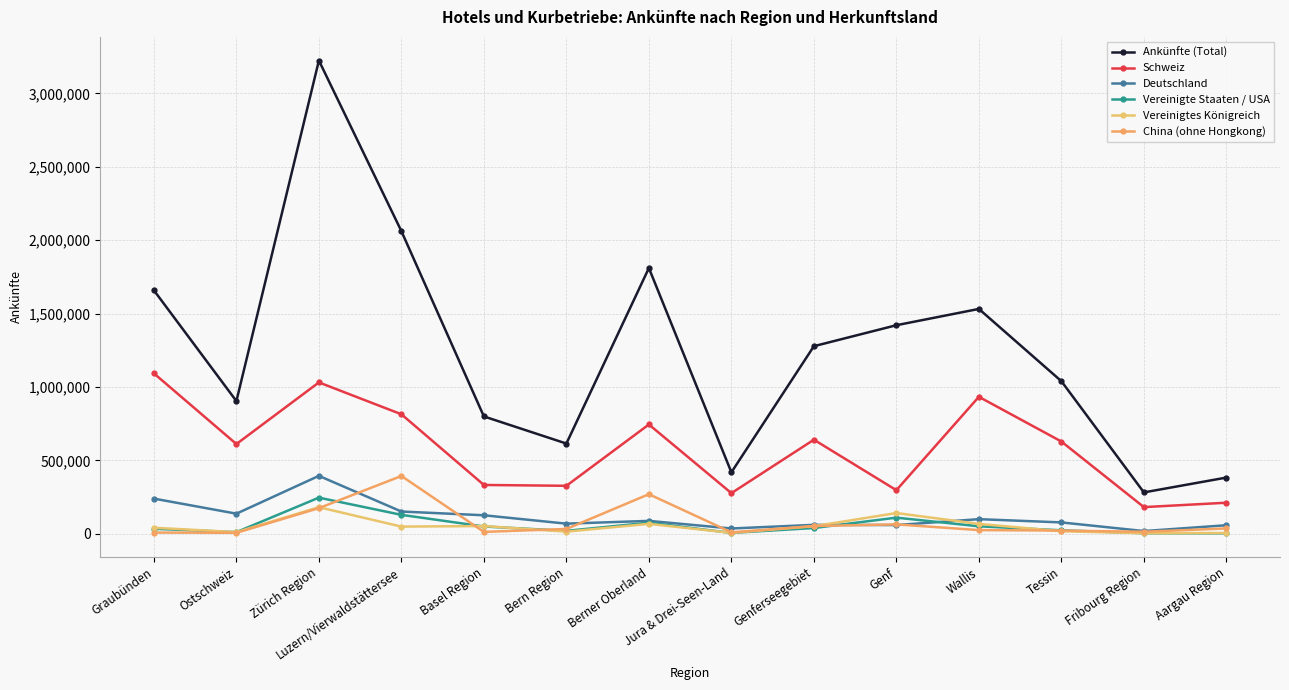

Count the number of categories in the chart.

14